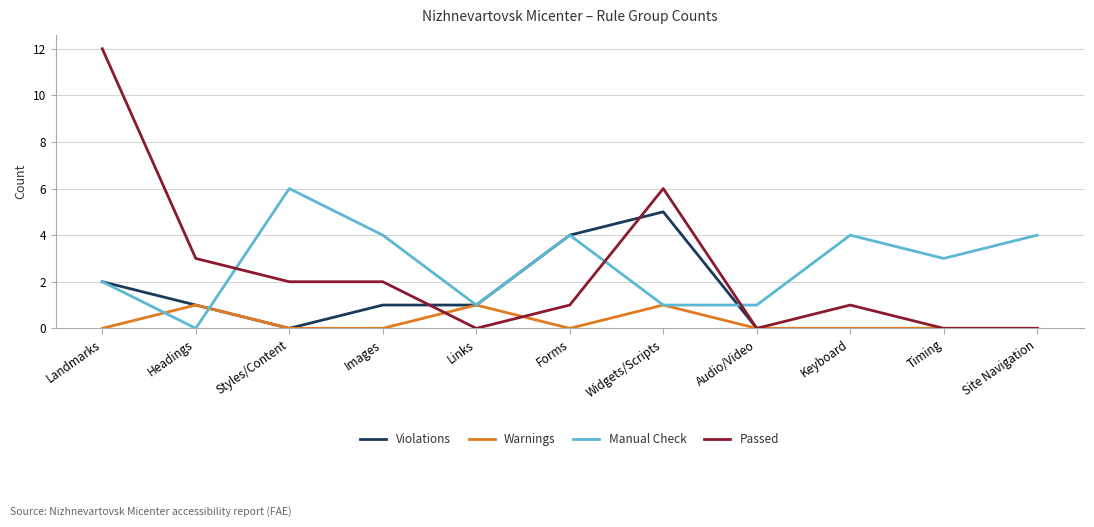

At which label does Manual Check reach its peak?

Styles/Content